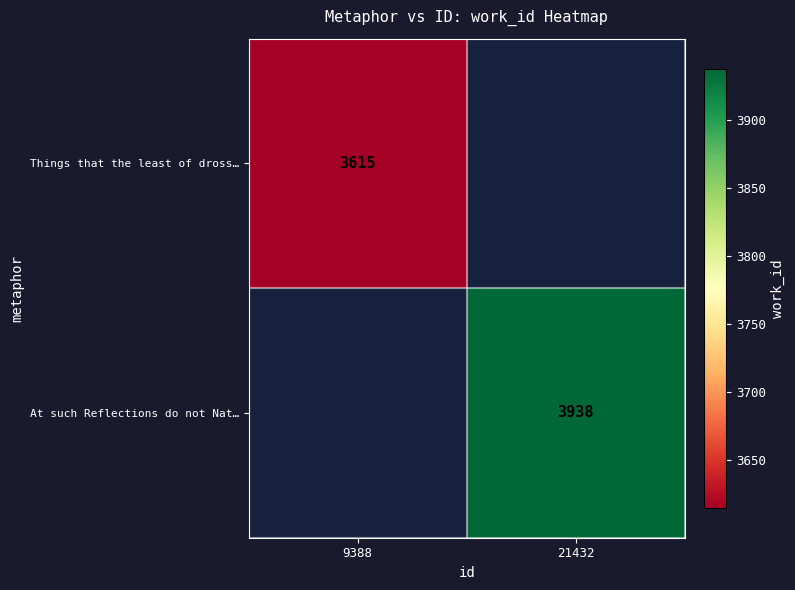

Is the value of Things that the least of dross… at 9388 greater than the value of At such Reflections do not Nat… at 21432?

No